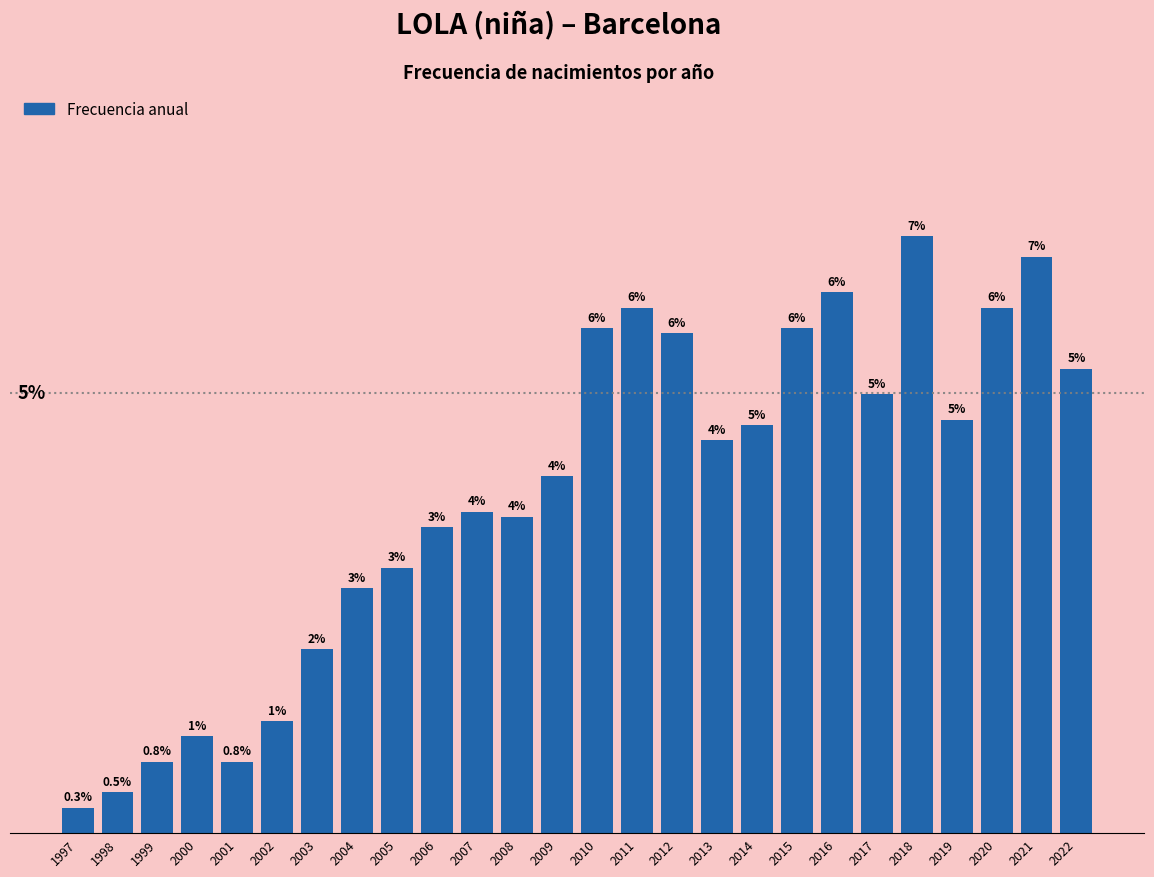

True or false: the data shows 6.9 at 2009.

False